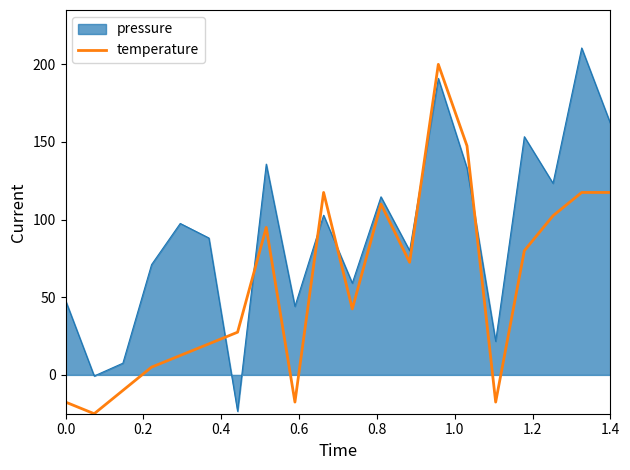

Which series ends up on top after the final intersection of temperature and pressure?

pressure